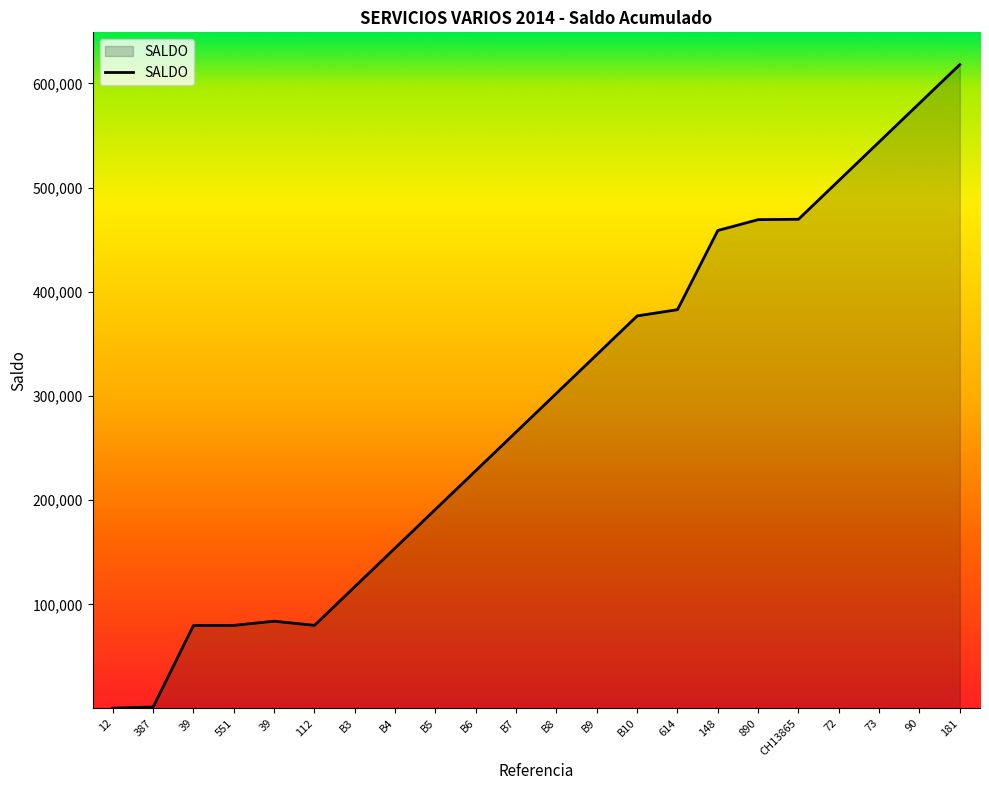

Which category has the lowest value across all series?

12